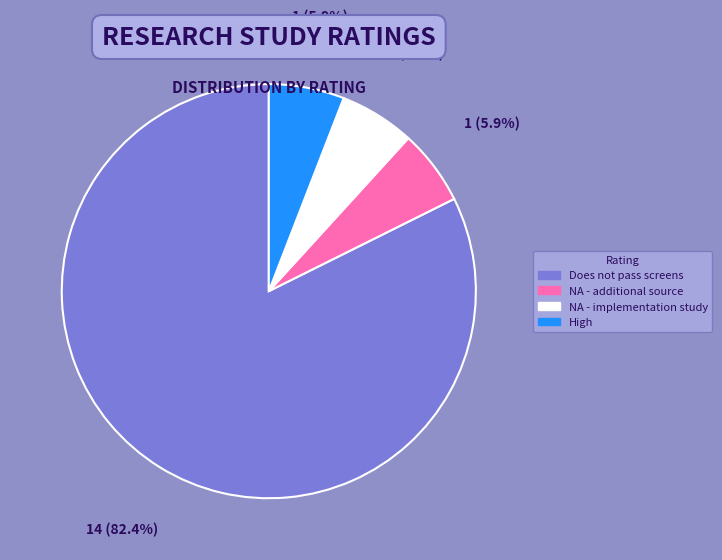

Count the number of slices in the pie.

4